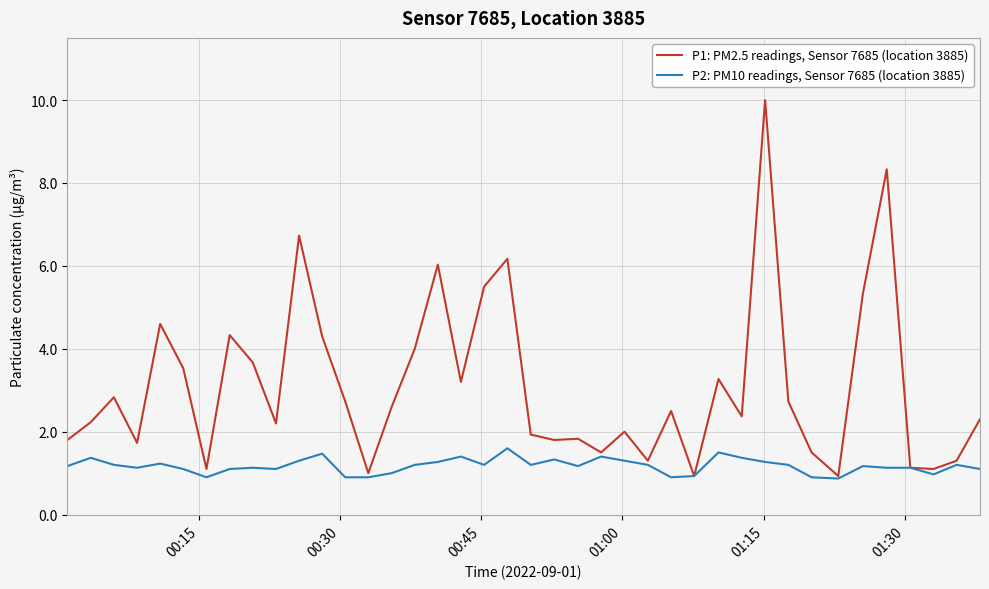

List the series in order of their peak value, highest first.

P1: PM2.5 readings, Sensor 7685 (location 3885), P2: PM10 readings, Sensor 7685 (location 3885)